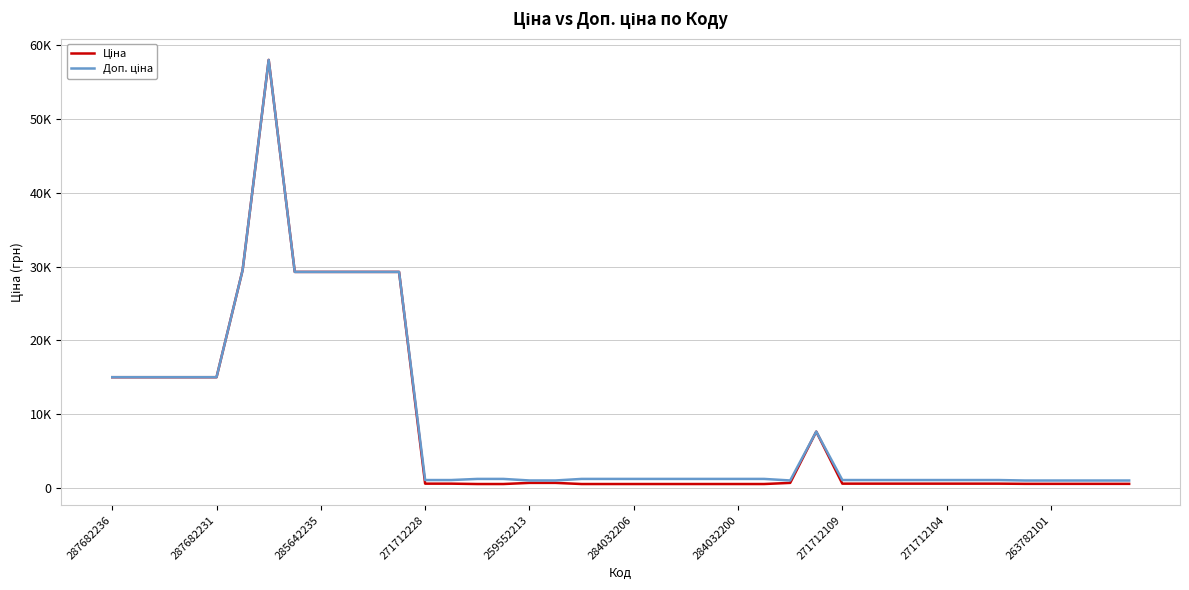

Does the chart display data point markers on the line(s)?

No